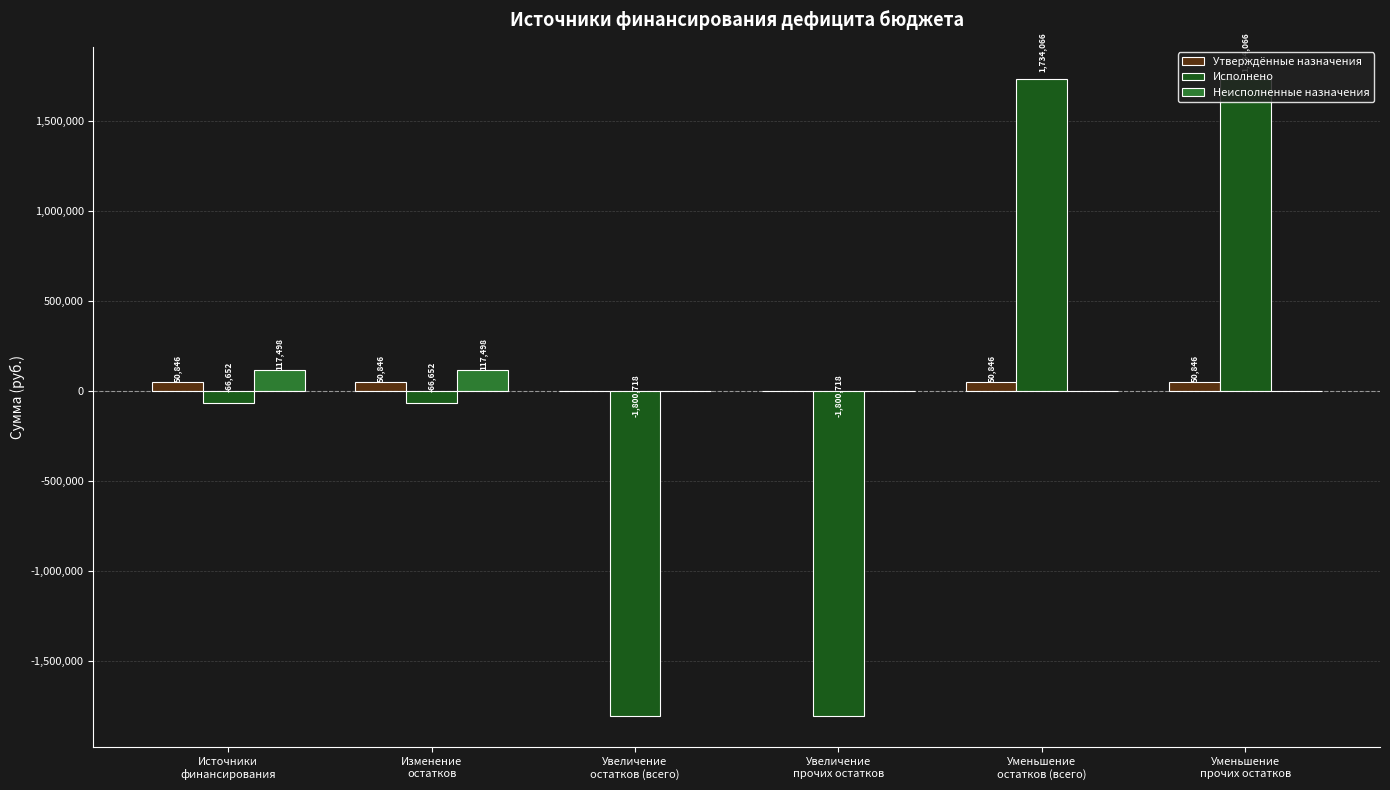

What is the maximum value for Исполнено?

1734065.9